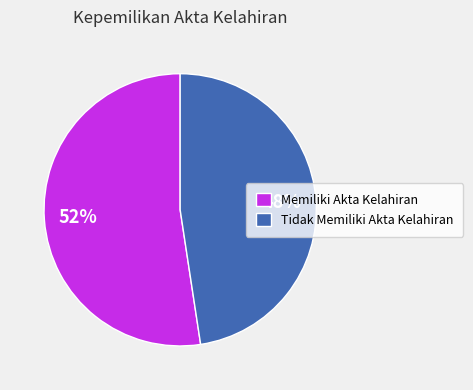

The Tidak Memiliki Akta Kelahiran slice represents 48% of the pie. True or false?

True